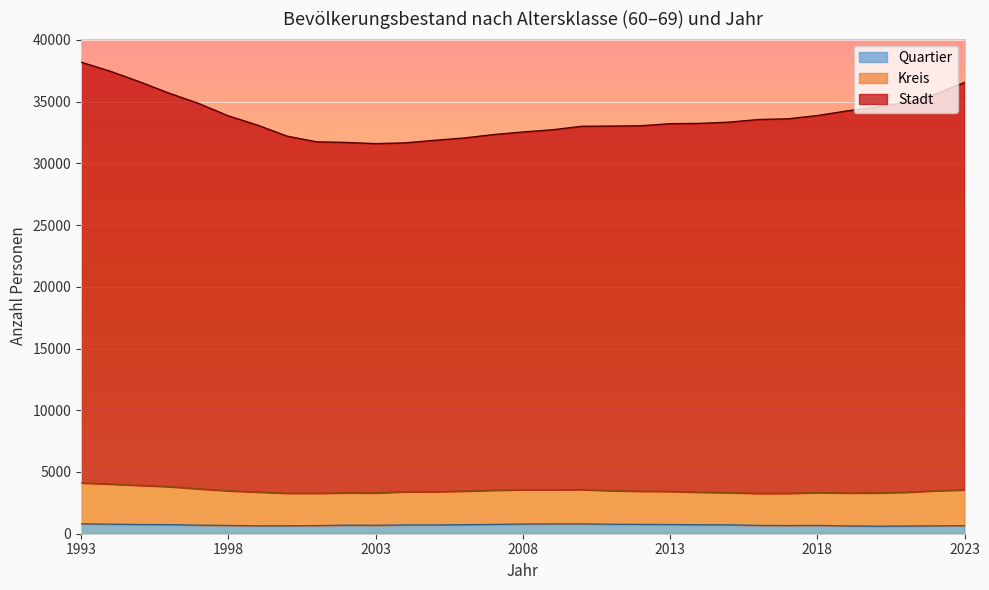

What is the difference between the highest and lowest values at 2004?

30949